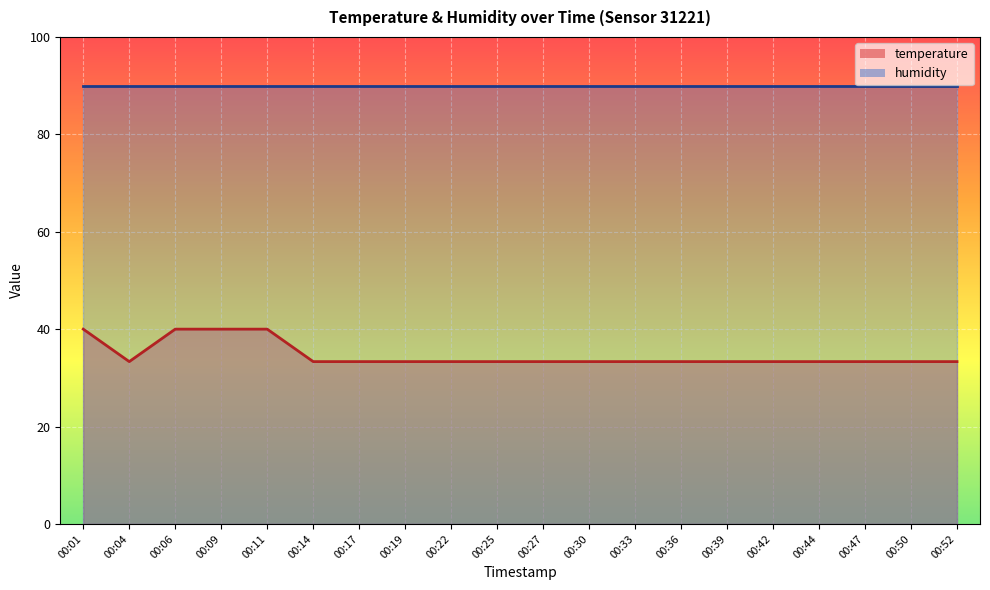

How many series are shown in this chart?

2